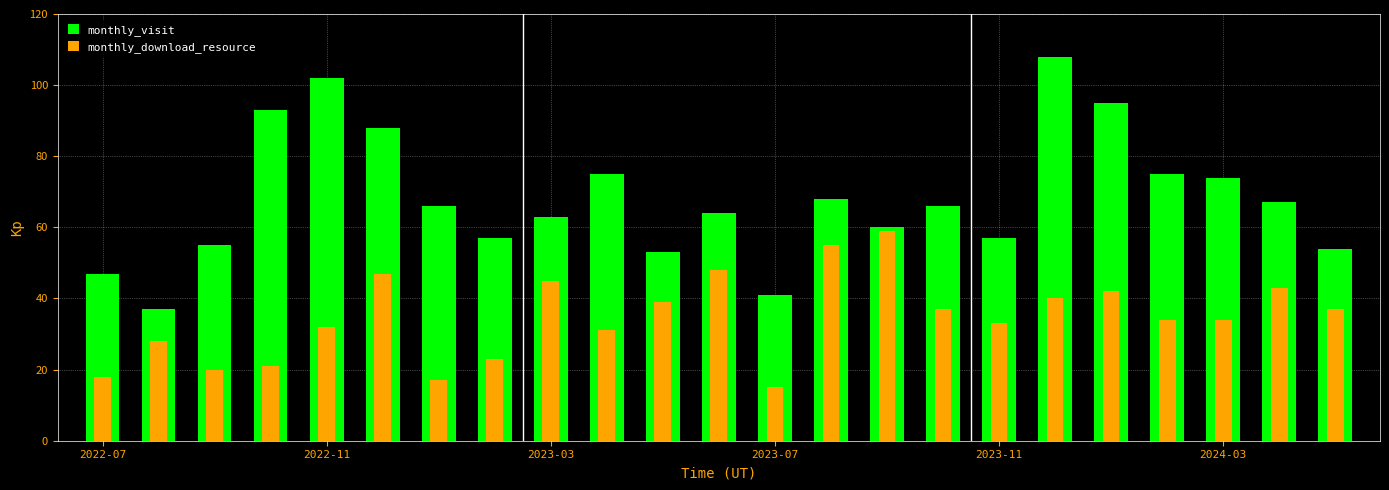

Which series has the largest total across all categories?

monthly_visit